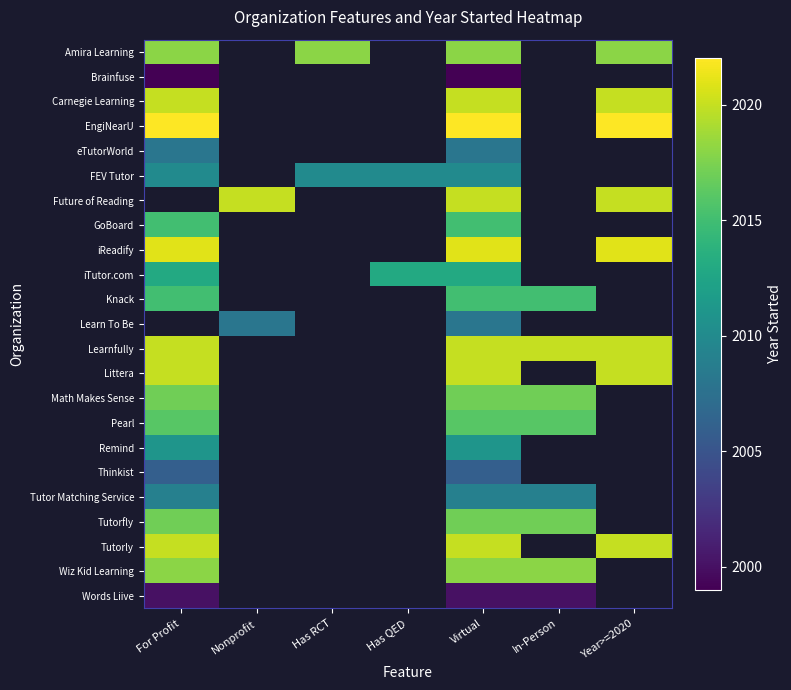

Which category has the lowest value across all series?

For Profit